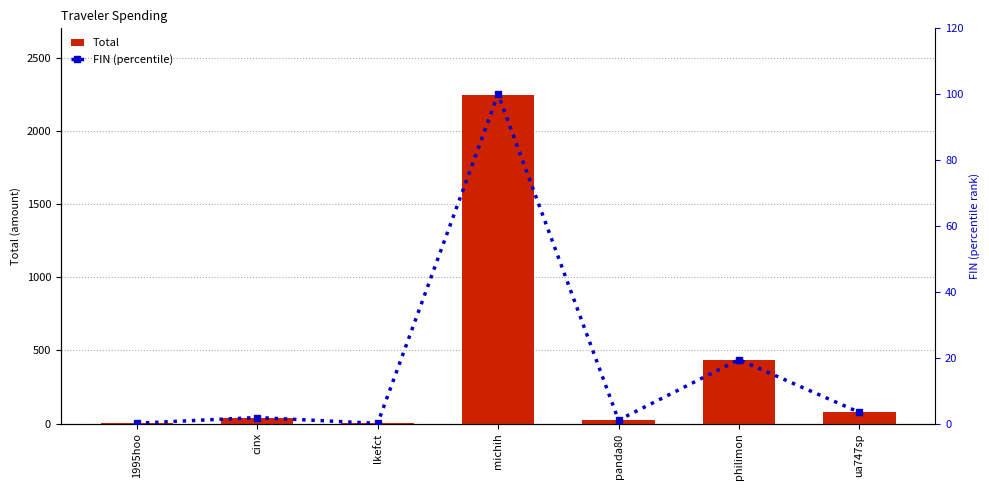

List the labels in order of FIN (percentile) value, largest first.

michih, philimon, ua747sp, cinx, panda80, 1995hoo, lkefct